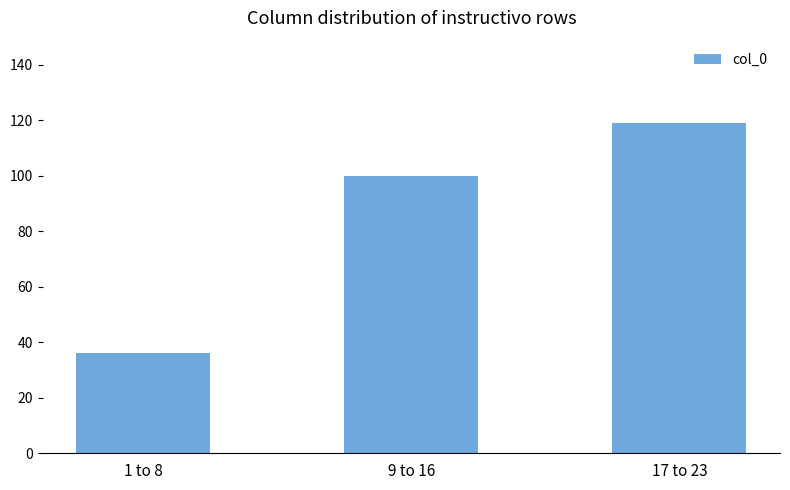

Count the number of categories in the chart.

3